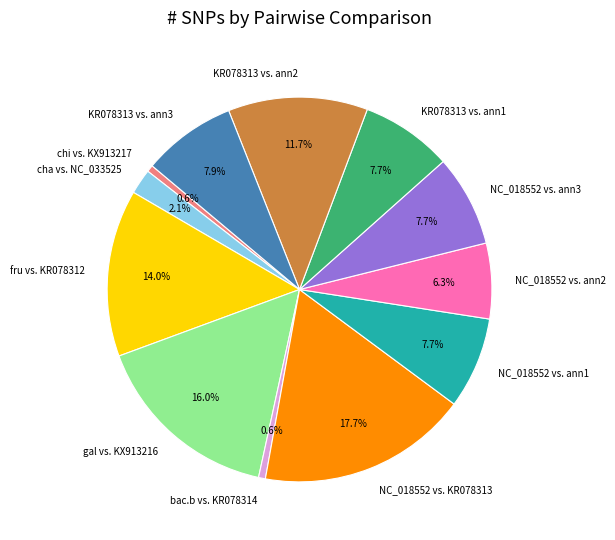

Combined, what portion of the pie is KR078313 vs. ann2 and NC_018552 vs. KR078313?

29.4%